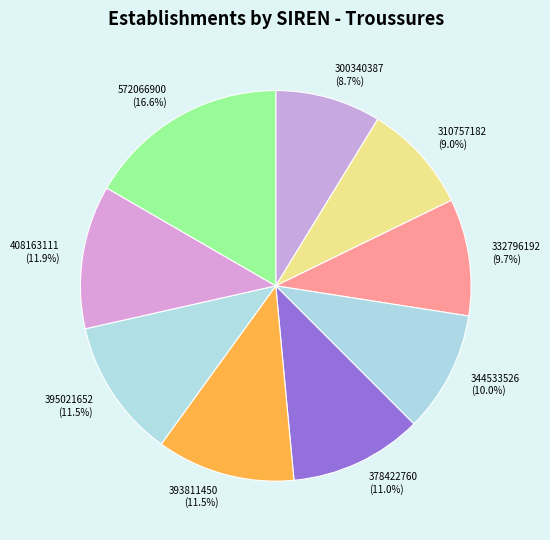

Which slice is the largest?

572066900